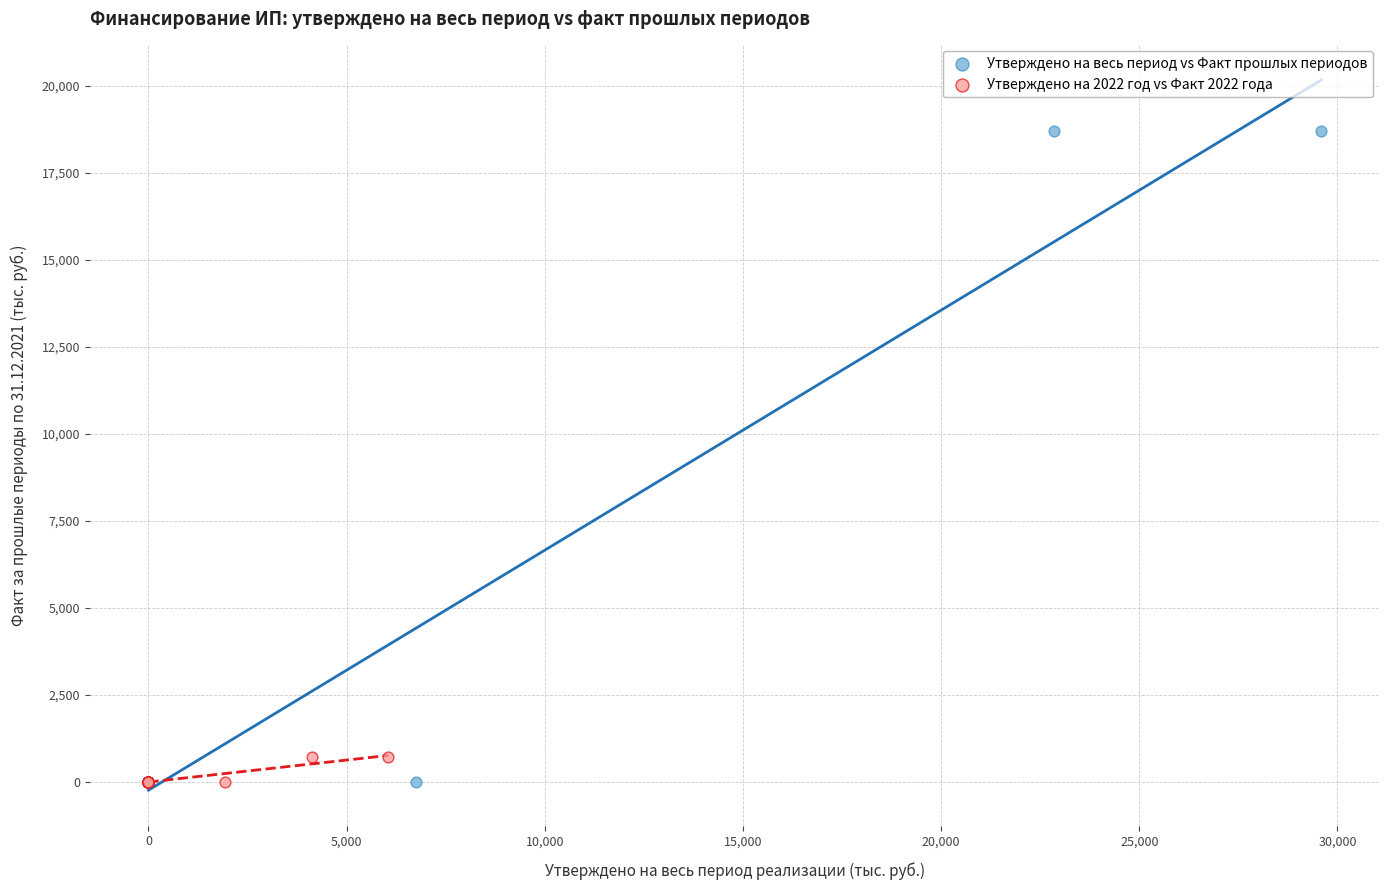

Which series reaches the maximum Y coordinate?

Утверждено на весь период vs Факт прошлых периодов